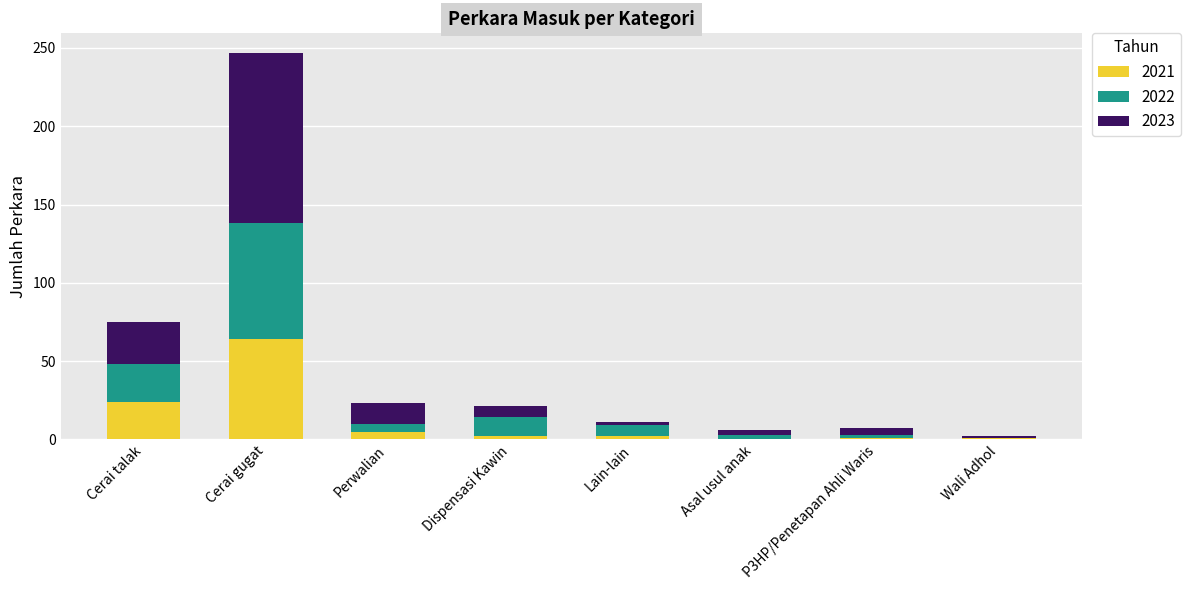

Are the bars grouped side by side (vs. stacked)?

No